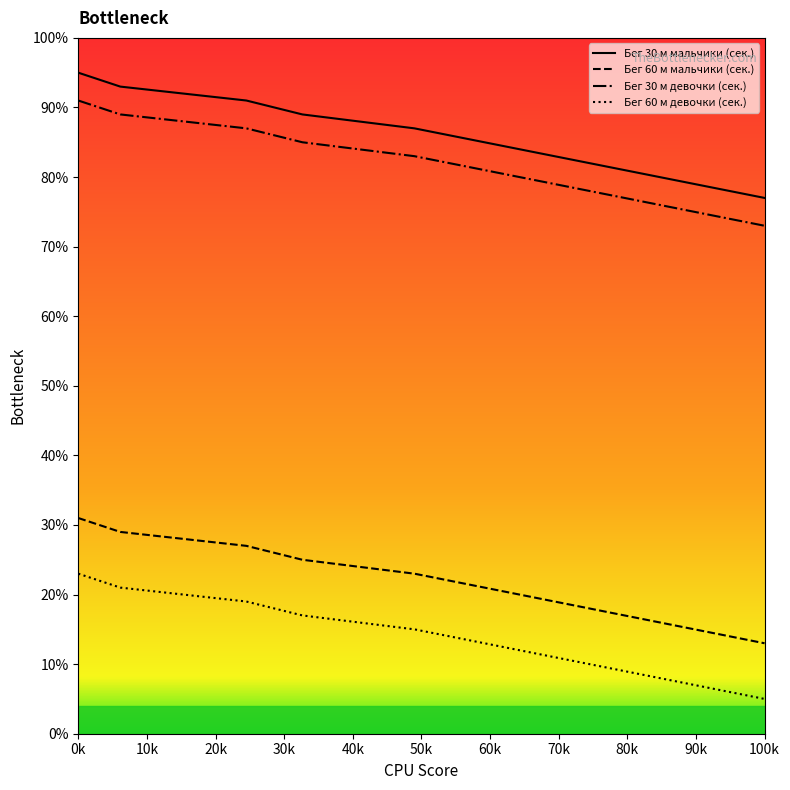

Is this an area chart (filled region under the line)?

No